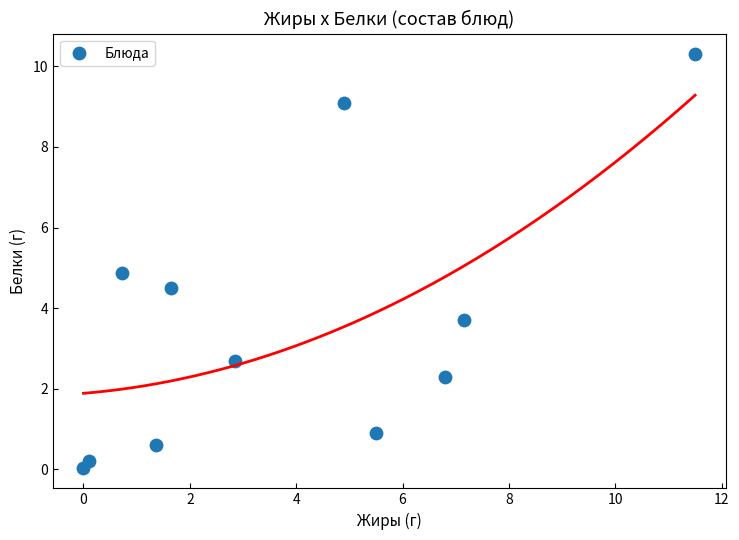

What is the range of Y values (max minus min)?

10.3